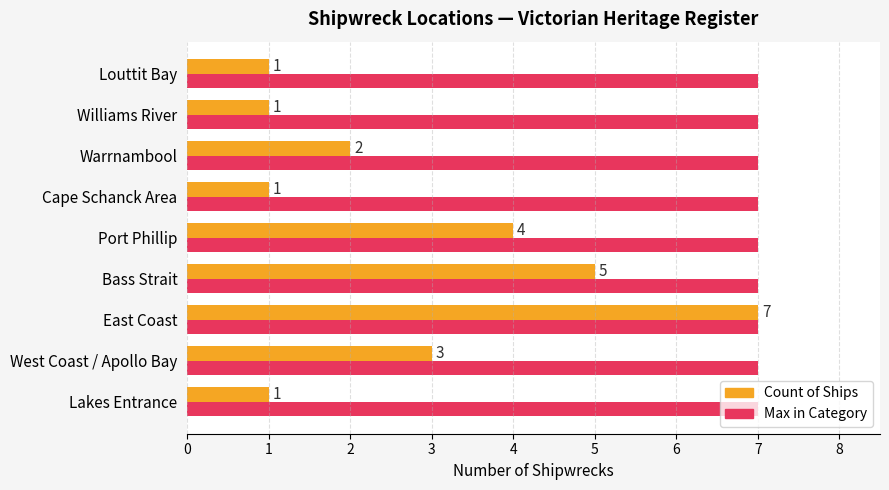

At how many categories does at least one series exceed 2?

9